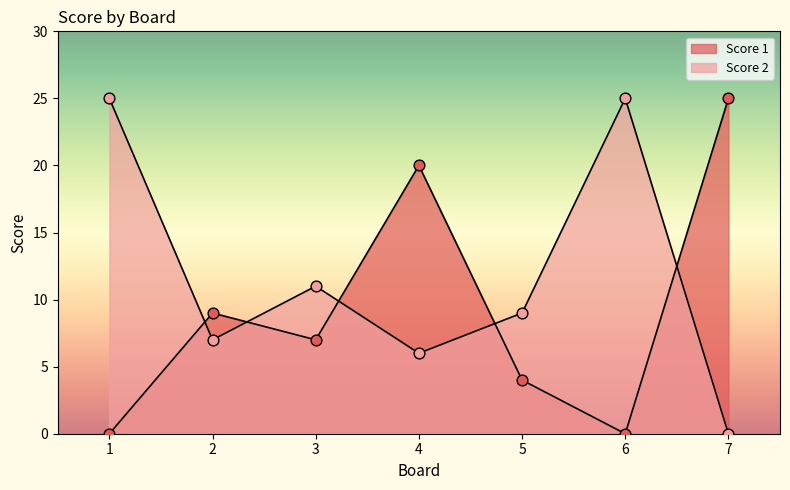

Which series reaches the maximum Y coordinate?

Score 1